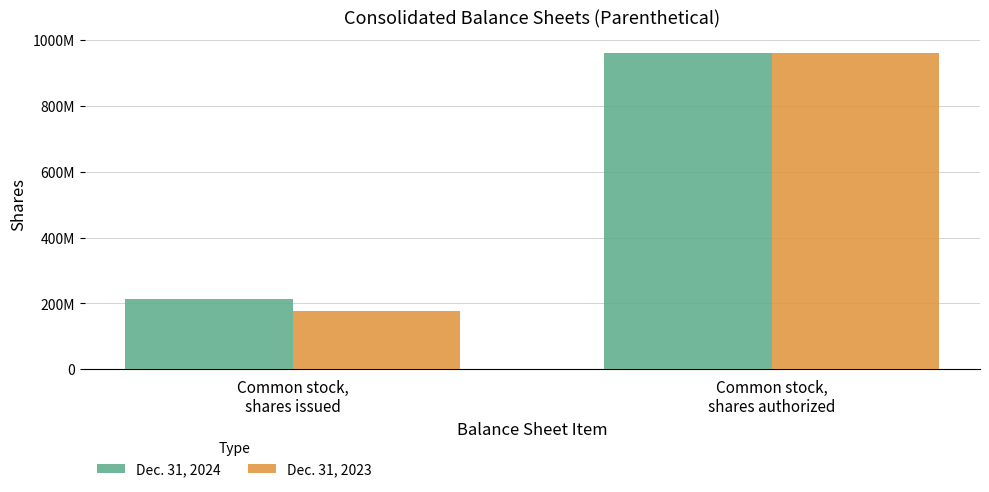

Are the bars grouped side by side (vs. stacked)?

Yes